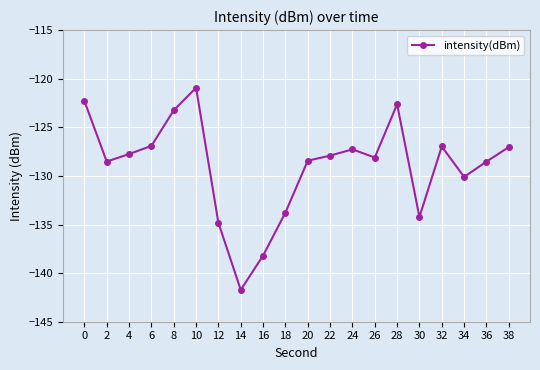

How many distinct data groups are displayed?

1